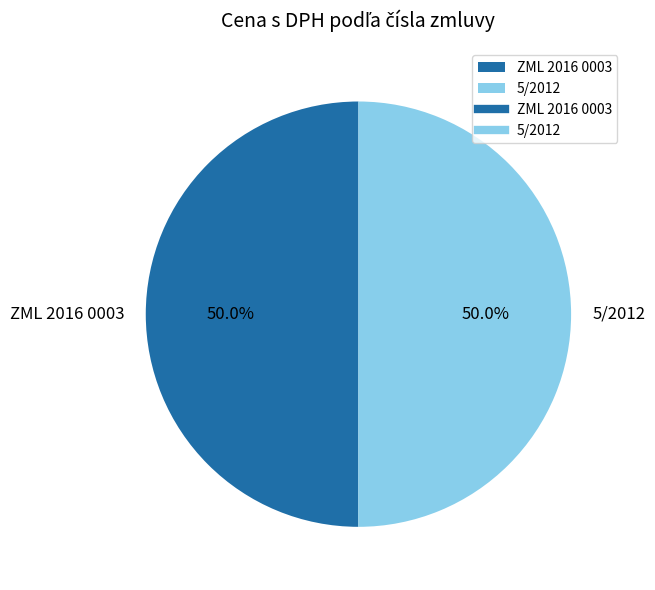

What is the ratio of the value at ZML 2016 0003 to the value at 5/2012?

1.0